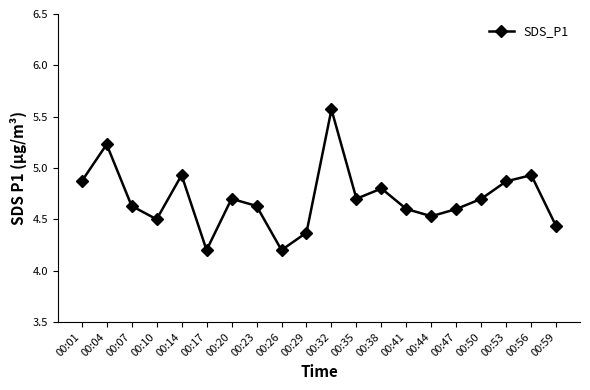

The value at 00:04 is 7.5. True or false?

False